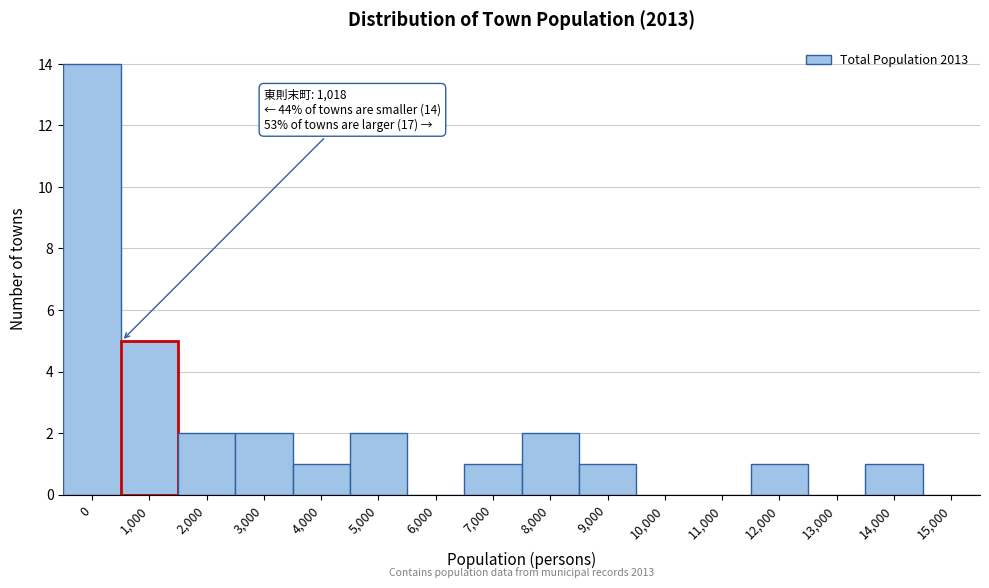

Reading right to left, transcribe all the data shown in this chart.

15,000=0	14,000=1	13,000=0	12,000=1	11,000=0	10,000=0	9,000=1	8,000=2	7,000=1	6,000=0	5,000=2	4,000=1	3,000=2	2,000=2	1,000=5	0=14